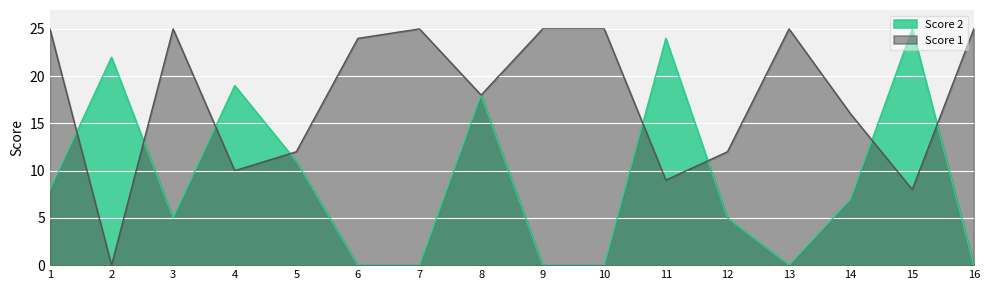

Where is the first local minimum for Score 1?

2